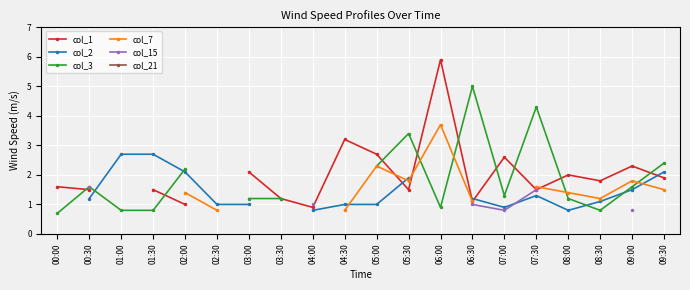

What is the sum of the col_1 values at 01:30 and 08:00?

3.5